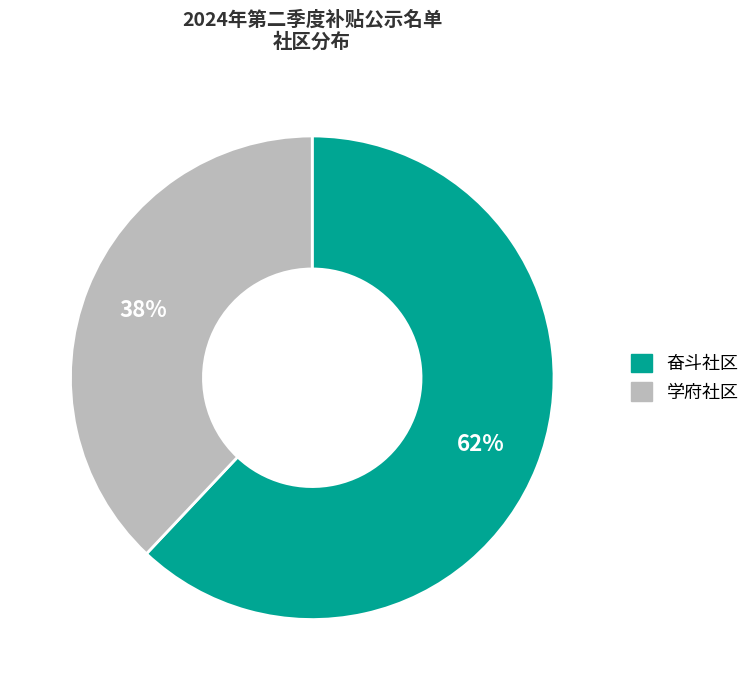

To the nearest percent, what percentage of the pie is 学府社区?

38%